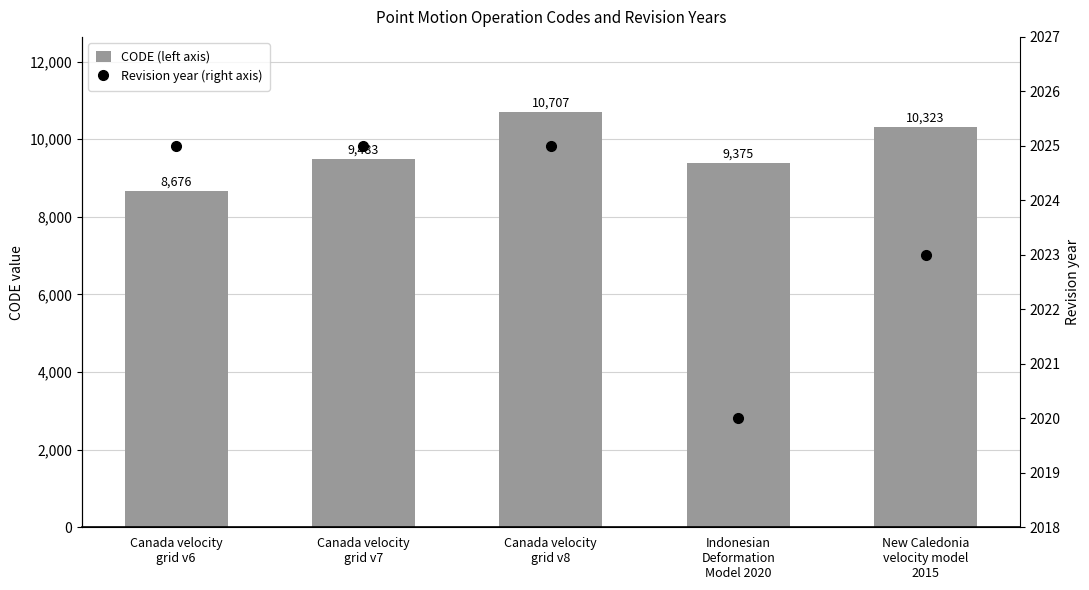

How many values in the Revision year (right axis) series are below 2025?

2